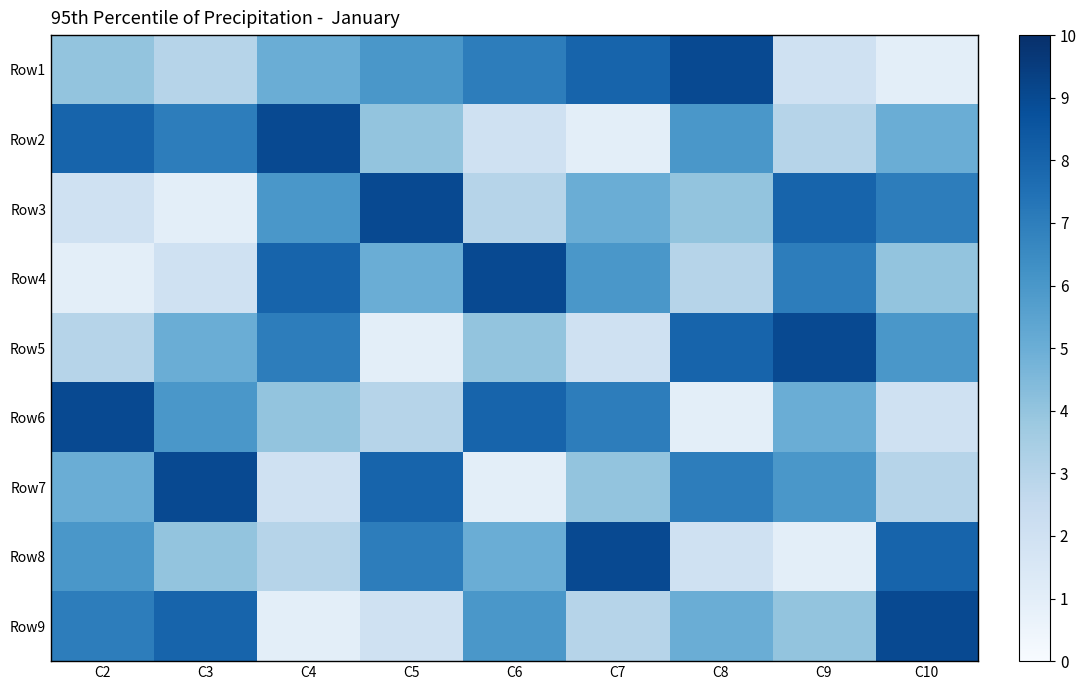

At how many categories does at least one series exceed 8?

9